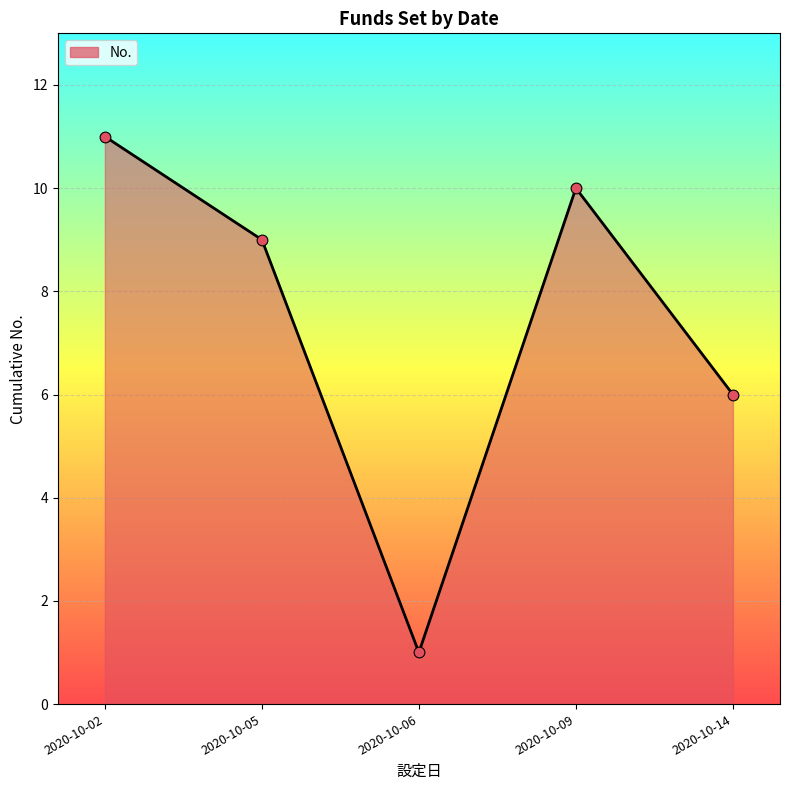

Approximately how many times larger is the value at 2020-10-02 compared to 2020-10-05?

1.2